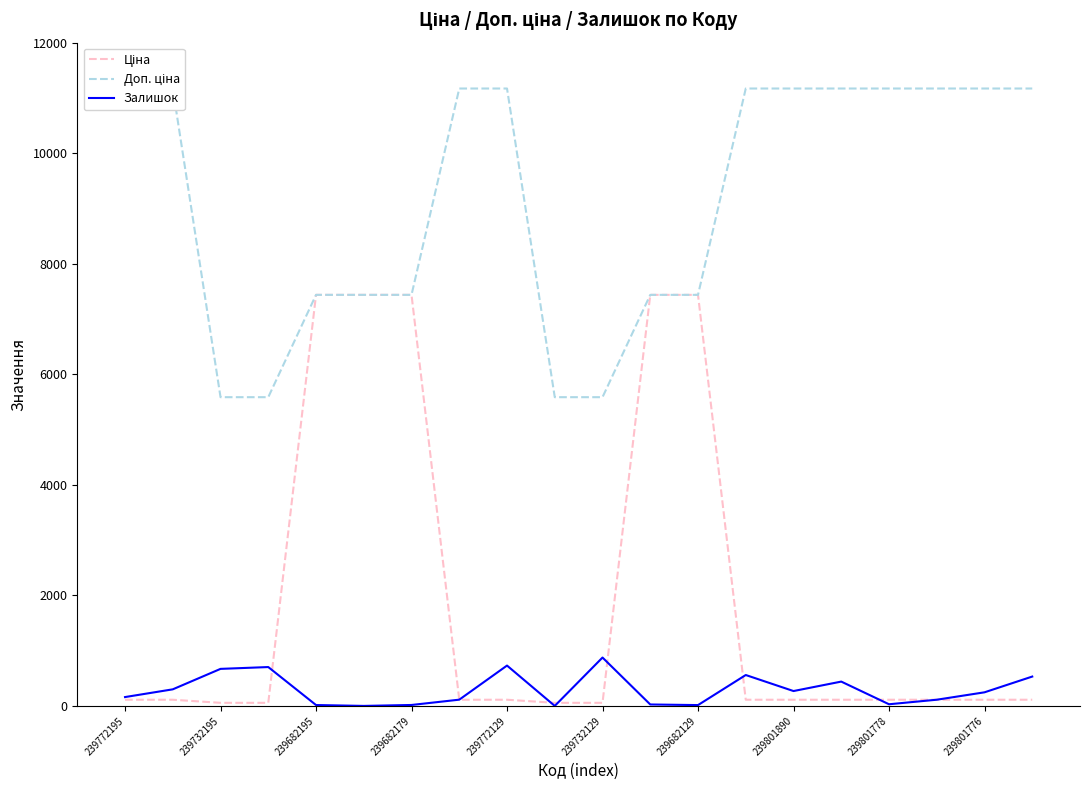

At 13, list the series in order from smallest to largest.

Ціна, Залишок, Доп. ціна